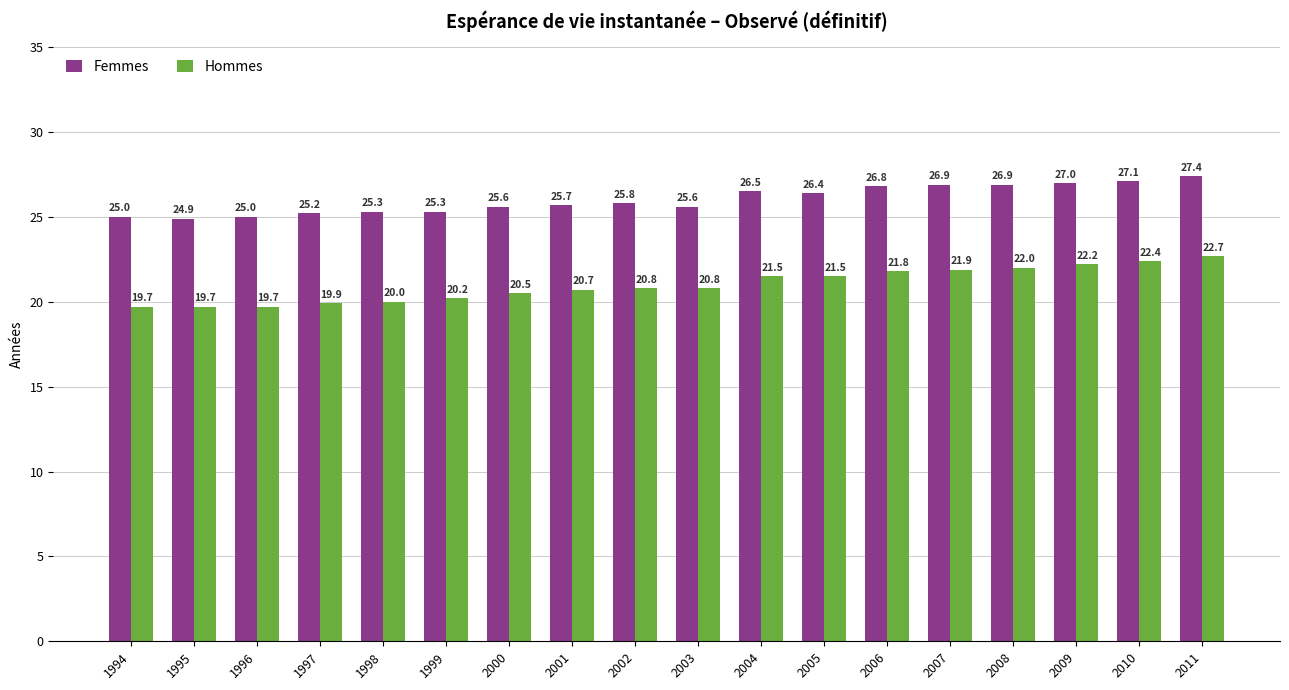

Reading right to left, what are all the values shown in this chart?

Femmes: 27.4	27.1	27.0	26.9	26.9	26.8	26.4	26.5	25.6	25.8	25.7	25.6	25.3	25.3	25.2	25.0	24.9	25.0
Hommes: 22.7	22.4	22.2	22.0	21.9	21.8	21.5	21.5	20.8	20.8	20.7	20.5	20.2	20.0	19.9	19.7	19.7	19.7